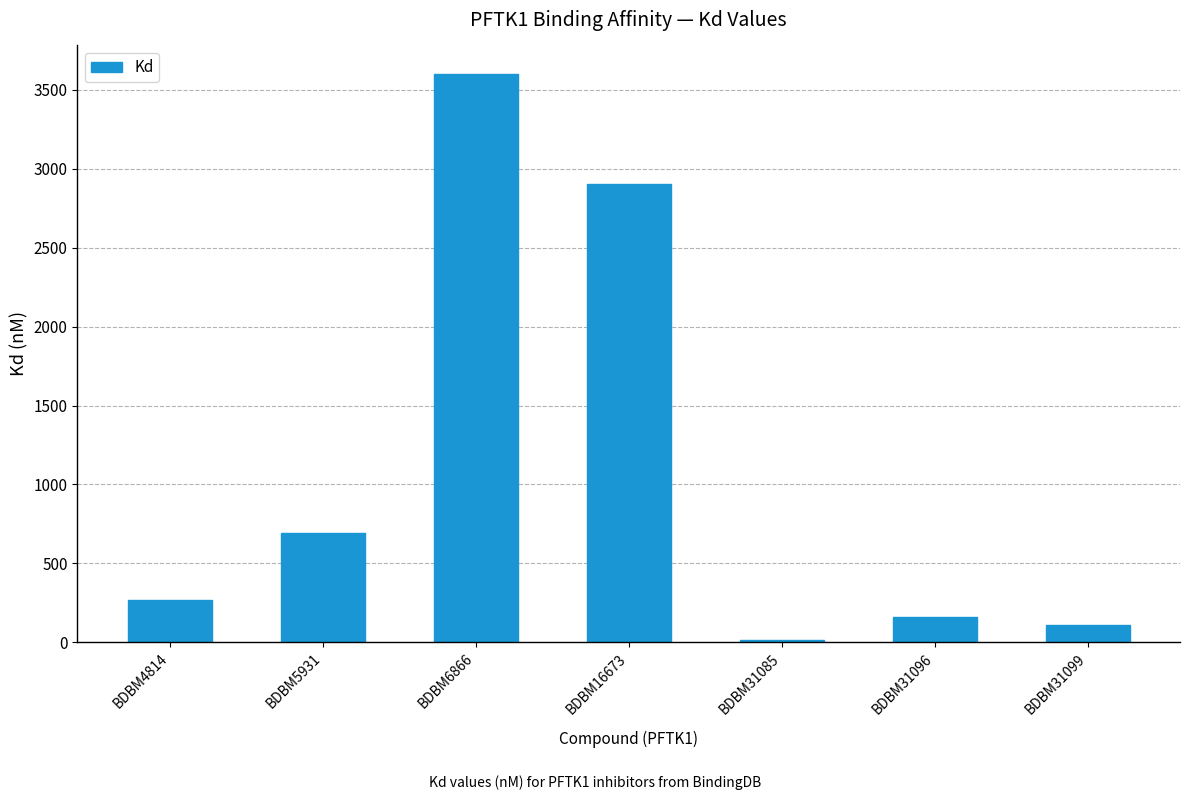

Are the bars grouped side by side (vs. stacked)?

No